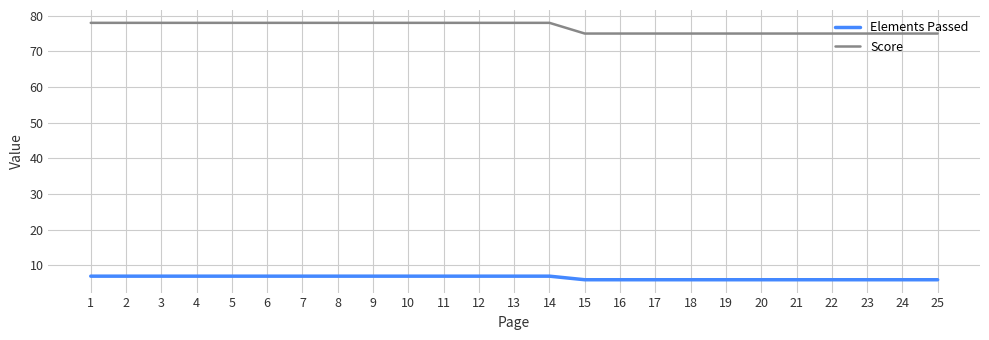

What is the difference between the highest and lowest values at 6?

71